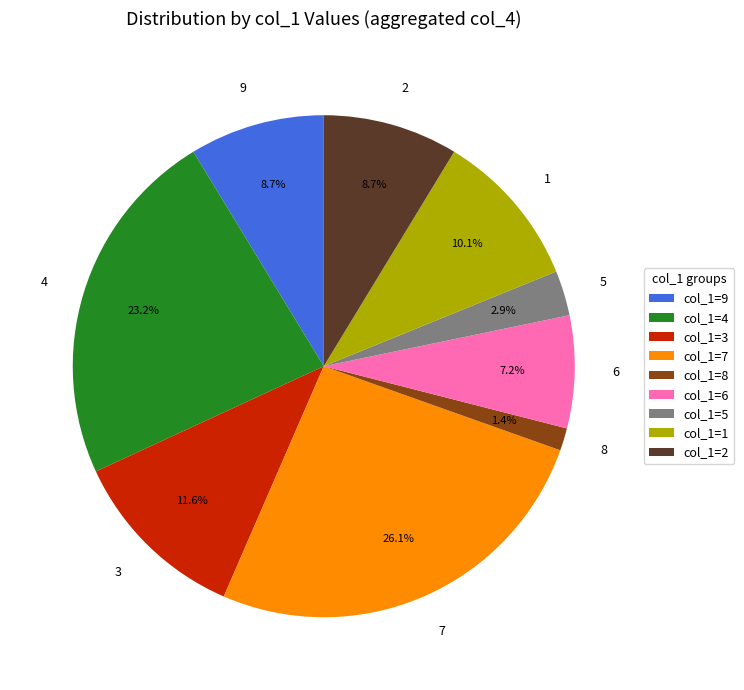

What is the largest slice in the pie chart?

7